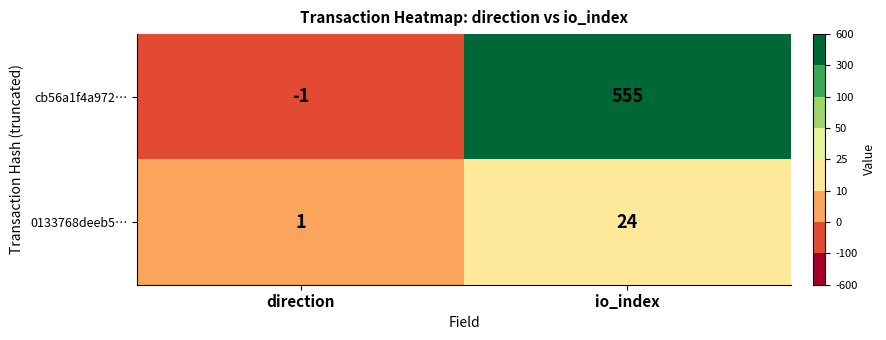

Which label corresponds to the largest value in the chart?

io_index